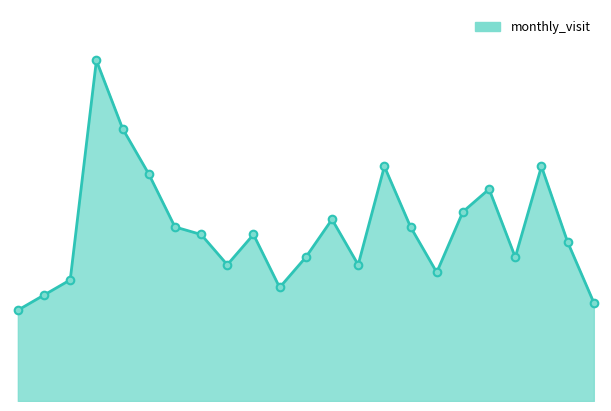

Is this an area chart (filled region under the line)?

Yes